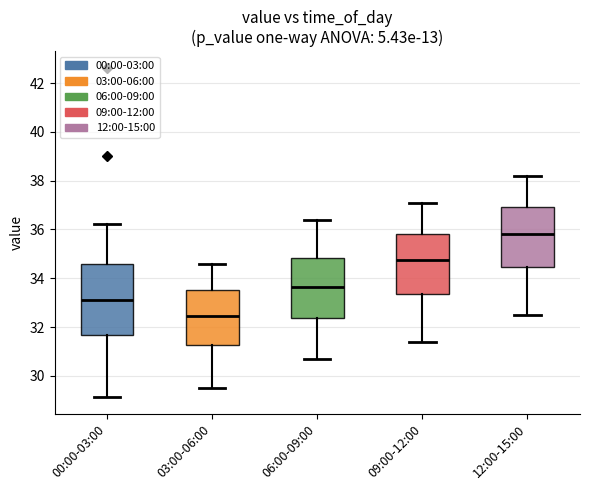

Which box's median line is the lowest?

03:00-06:00